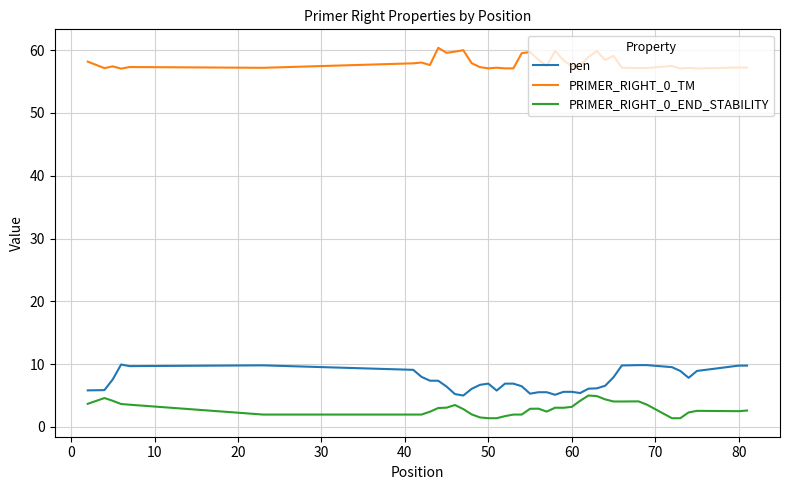

What is the minimum value shown in the chart?

1.4